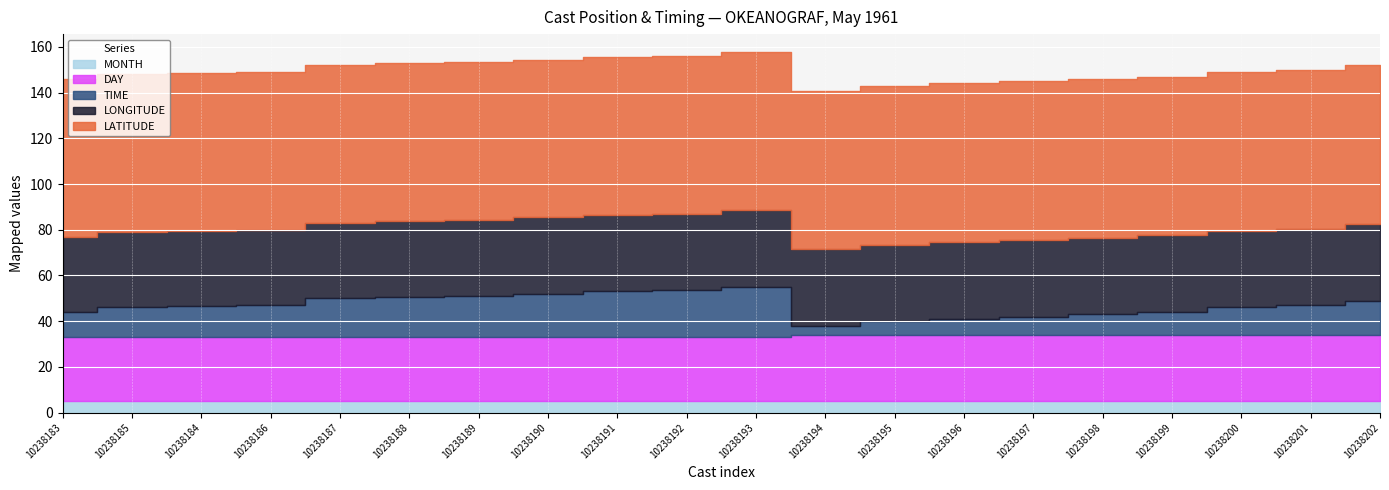

What is the value of the TIME point at the 9th from the left?

20.0